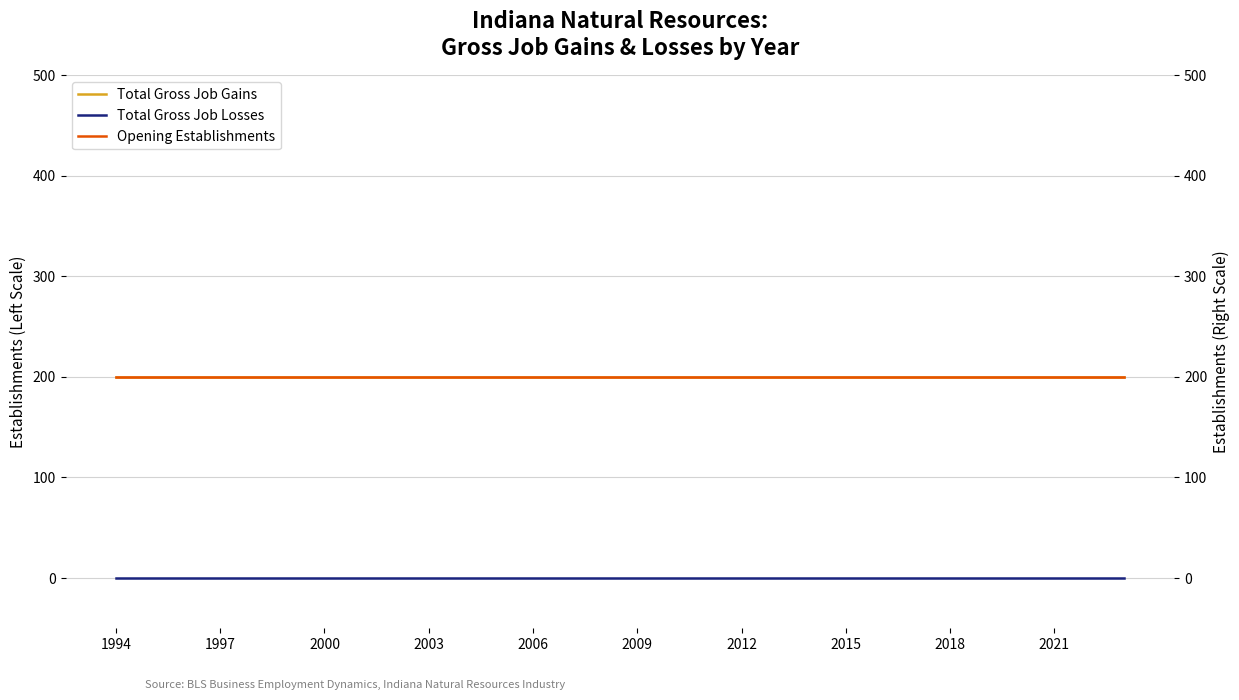

True or false: Total Gross Job Gains and Opening Establishments cross at least once.

False